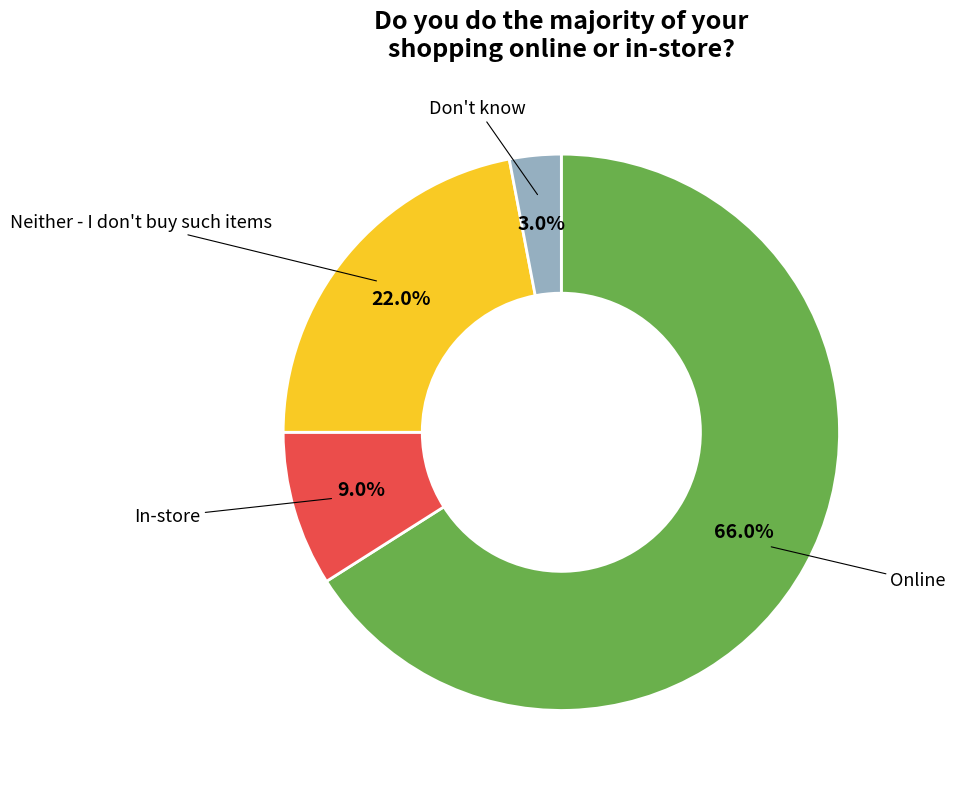

True or false: Neither - I don't buy such items accounts for 22% of the total.

True